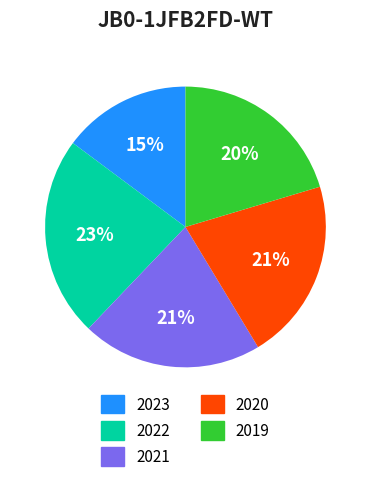

Between 2022 and 2019, which is larger?

2022